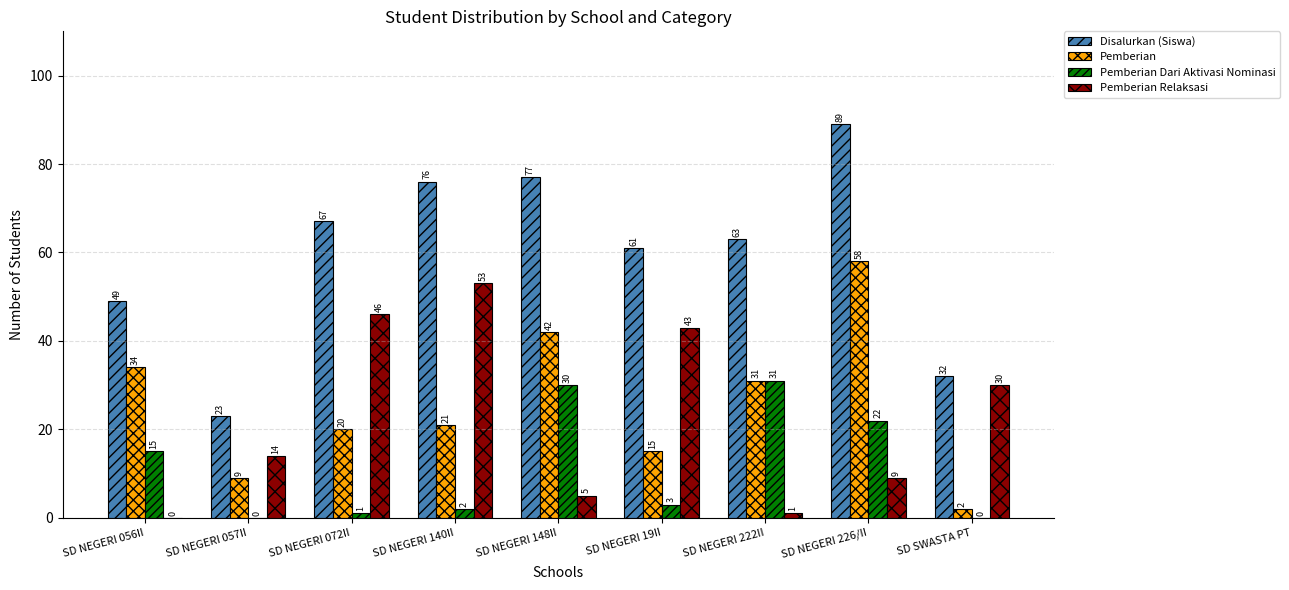

Reading right to left, list all the values displayed in this chart.

Disalurkan (Siswa): 32	89	63	61	77	76	67	23	49
Pemberian: 2	58	31	15	42	21	20	9	34
Pemberian Dari Aktivasi Nominasi: 0	22	31	3	30	2	1	0	15
Pemberian Relaksasi: 30	9	1	43	5	53	46	14	0